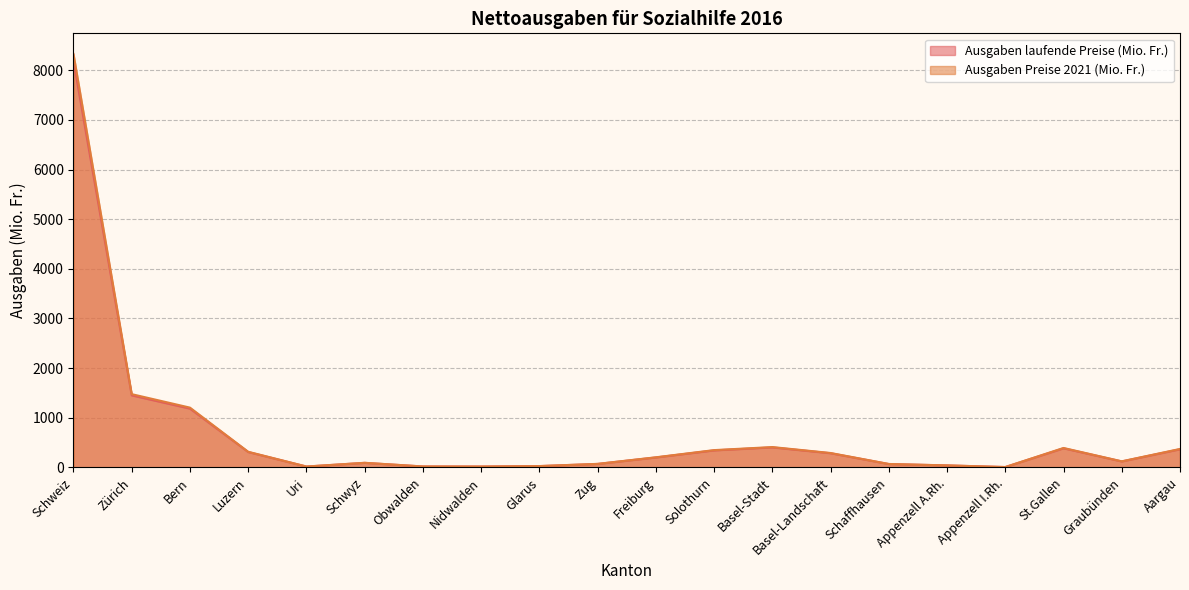

What is the difference between the maximum and minimum values in the Ausgaben Preise 2021 (Mio. Fr.) series?

8321.8